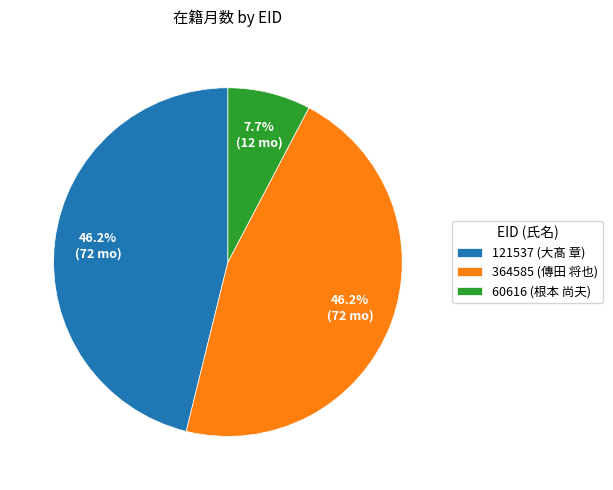

To the nearest percent, what is the difference between the largest and smallest slice percentages?

38%